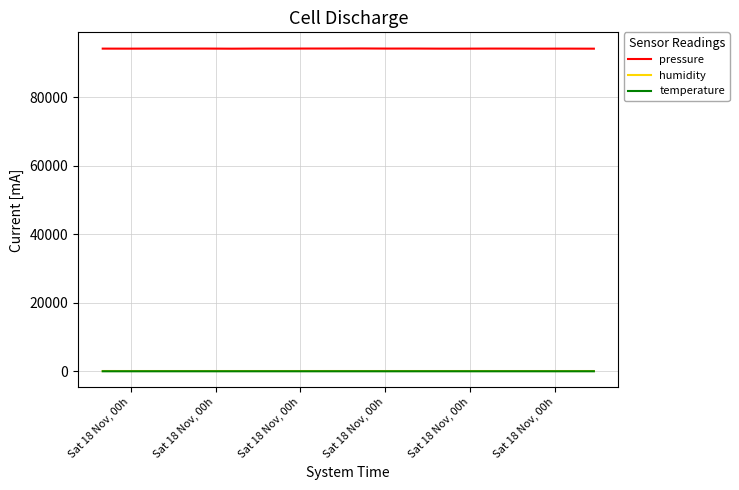

How many lines are shown in the chart?

3